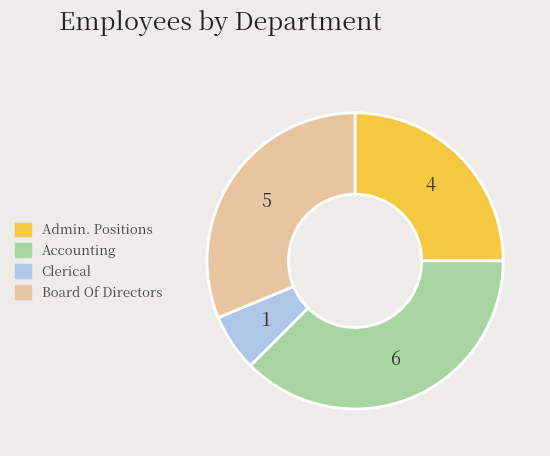

Does Admin. Positions account for over 50% of the chart?

No